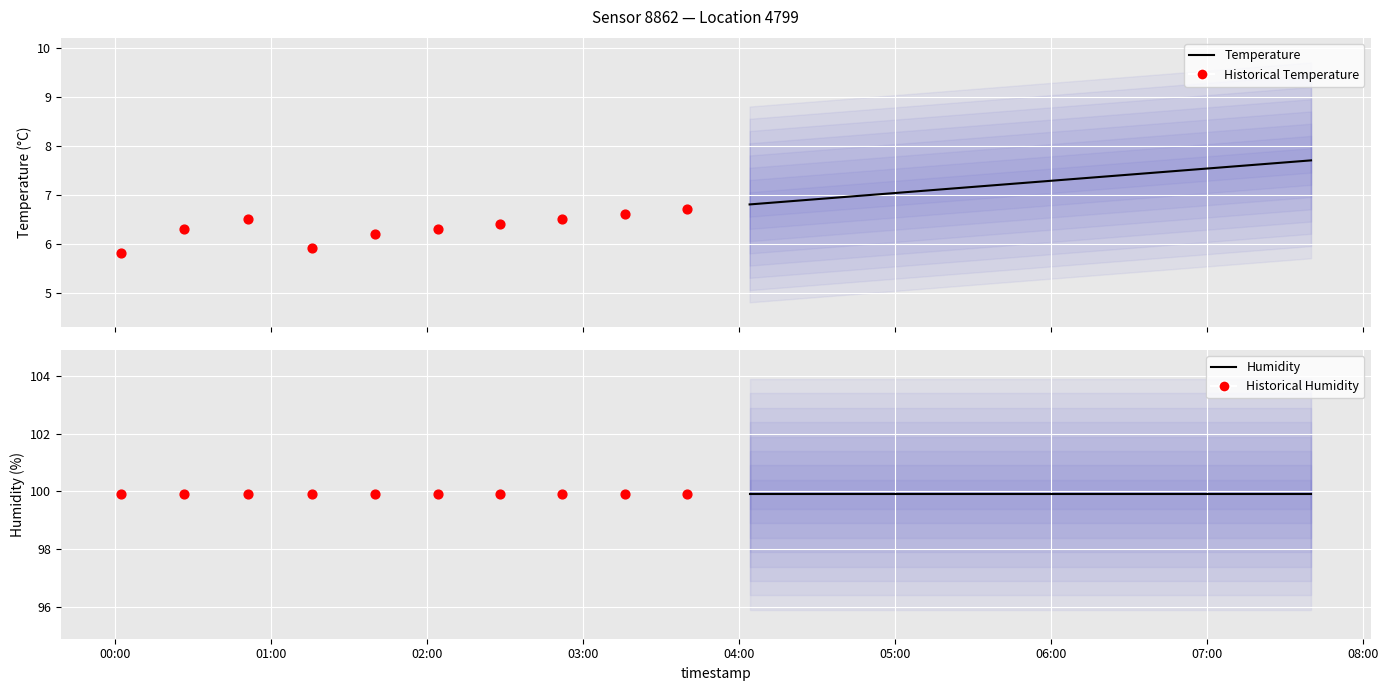

Which series has the widest spread of Y values?

Temperature (median)